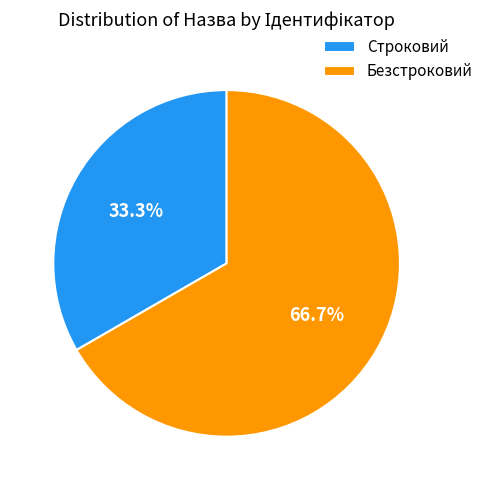

To the nearest percent, what is the average slice percentage?

50%